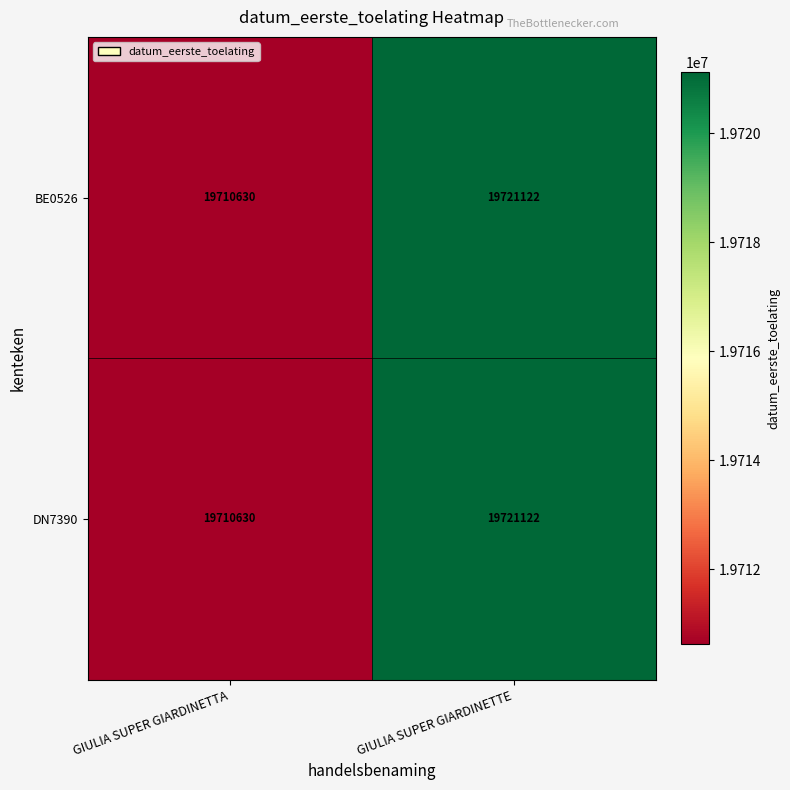

What is the total value across all series at GIULIA SUPER GIARDINETTE?

39442244